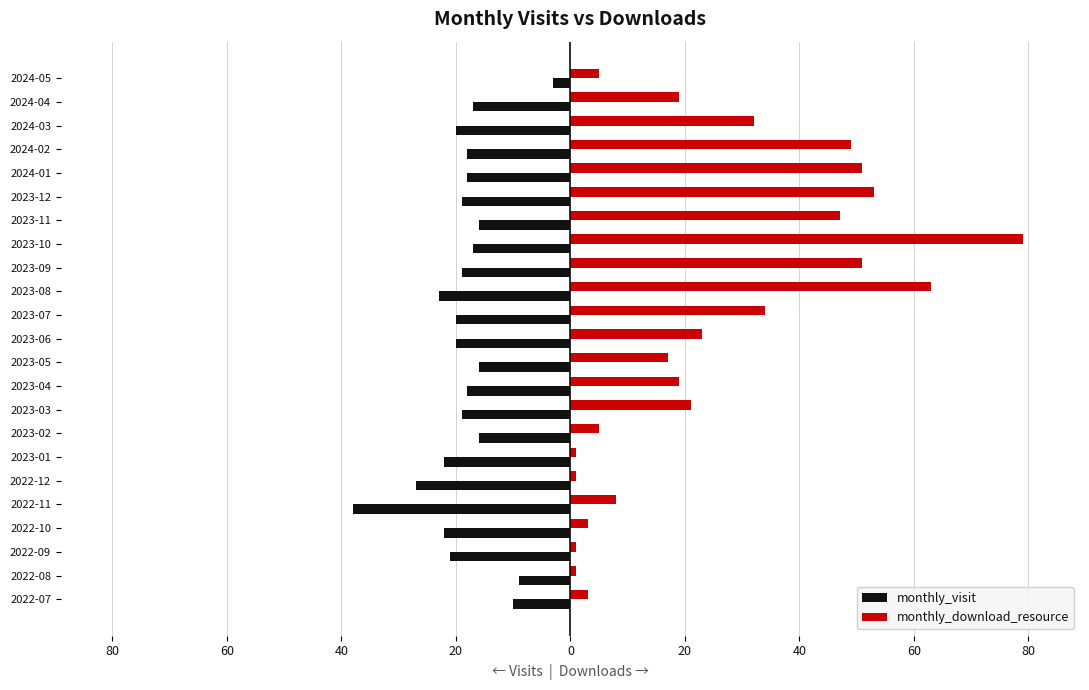

Rank the series by their average value, from highest to lowest.

monthly_download_resource, monthly_visit